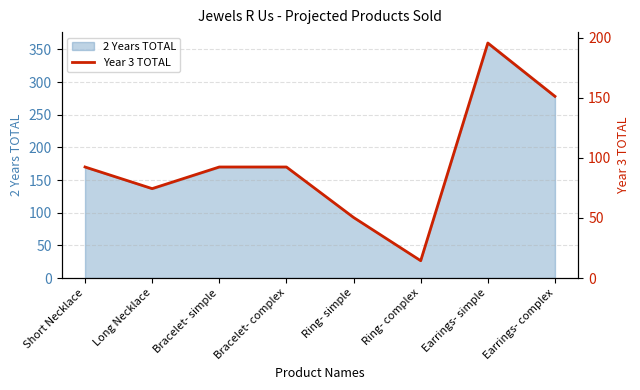

What position from the left is Short Necklace?

1